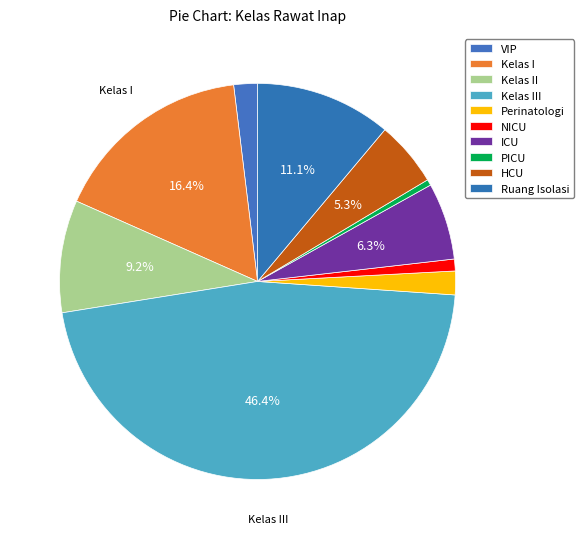

What is the smallest slice in the pie chart?

PICU